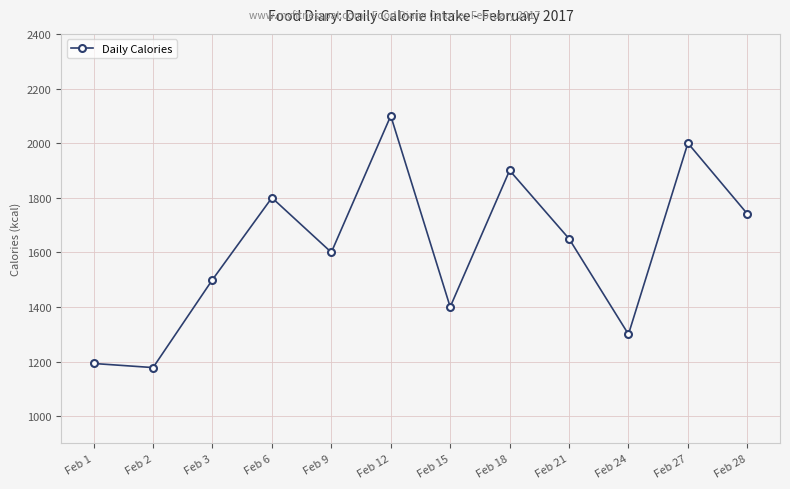

How many interior local peaks (higher than both neighbors) does the data have?

4